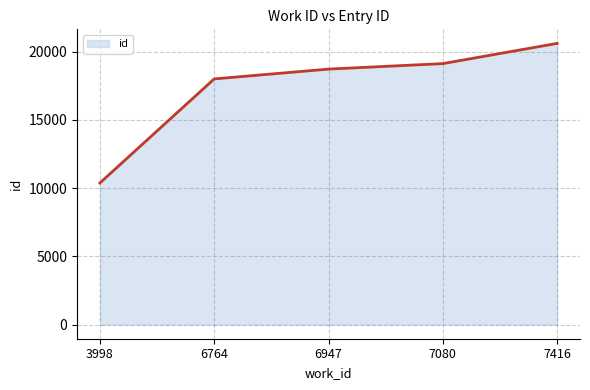

How many categories are shown in the chart?

5